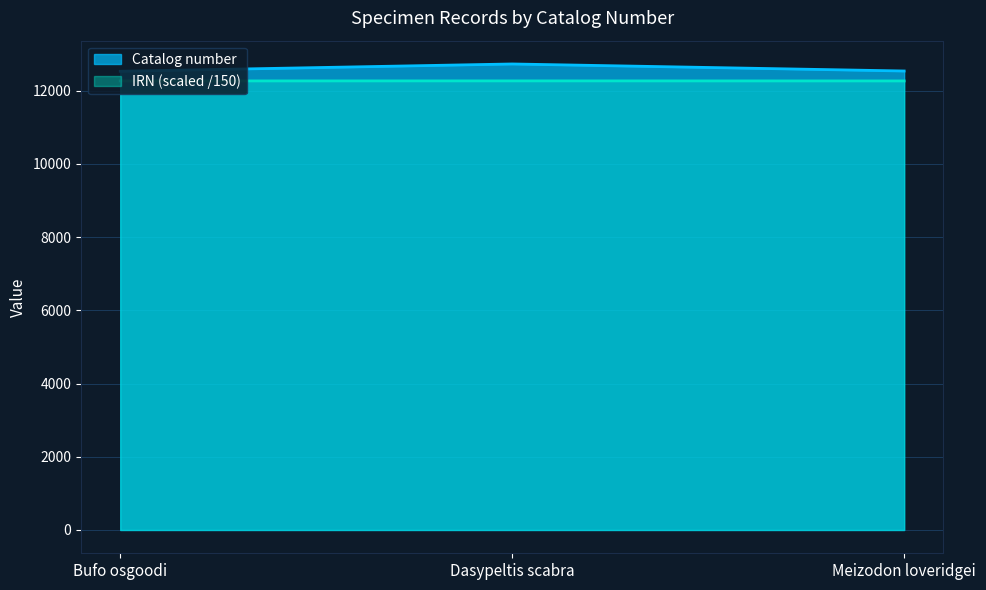

What is the value of the Catalog number point at the 3rd from the left?

12536.0